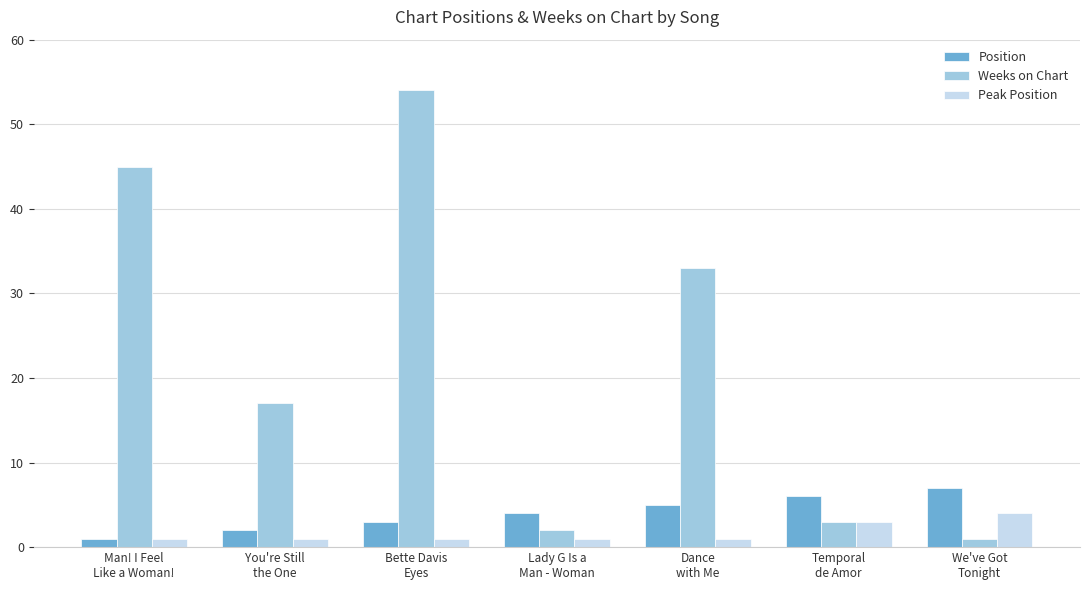

Which label corresponds to the largest value in the chart?

Bette Davis
Eyes